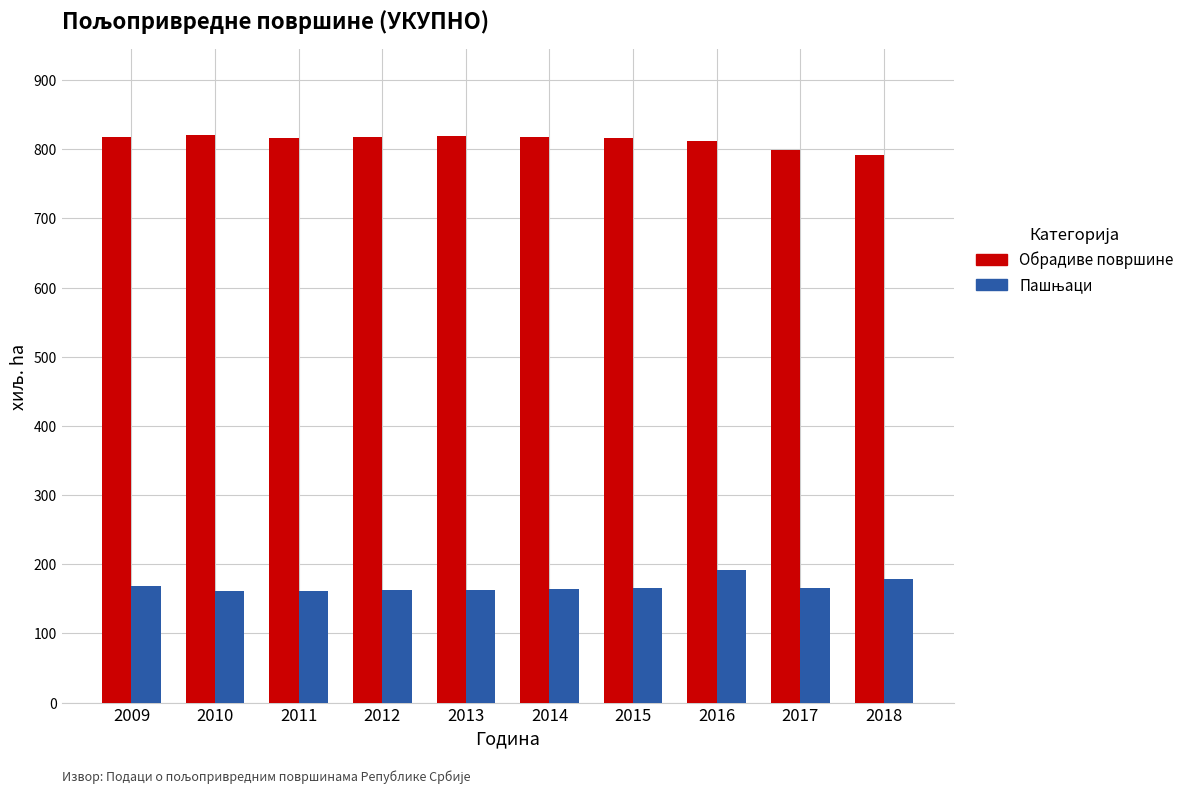

True or false: Обрадиве површине has a value of 819 at 2013.

True